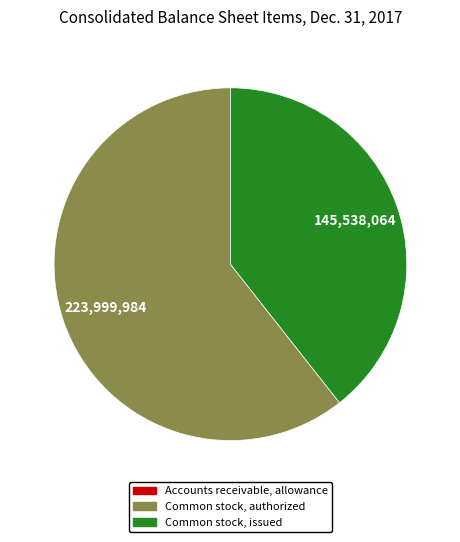

Combined, do Common stock, issued and Common stock, authorized account for over 50%?

Yes